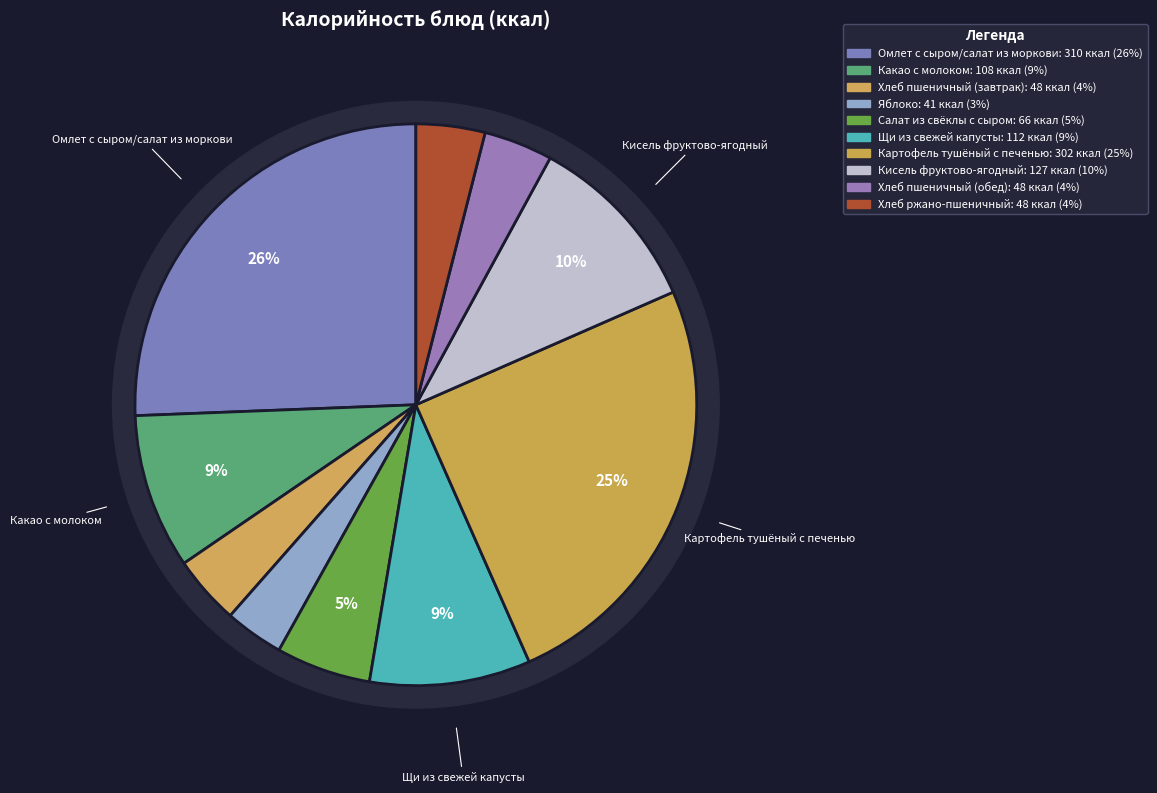

What is the change in value from Яблоко to Хлеб пшеничный (обед)?

+7